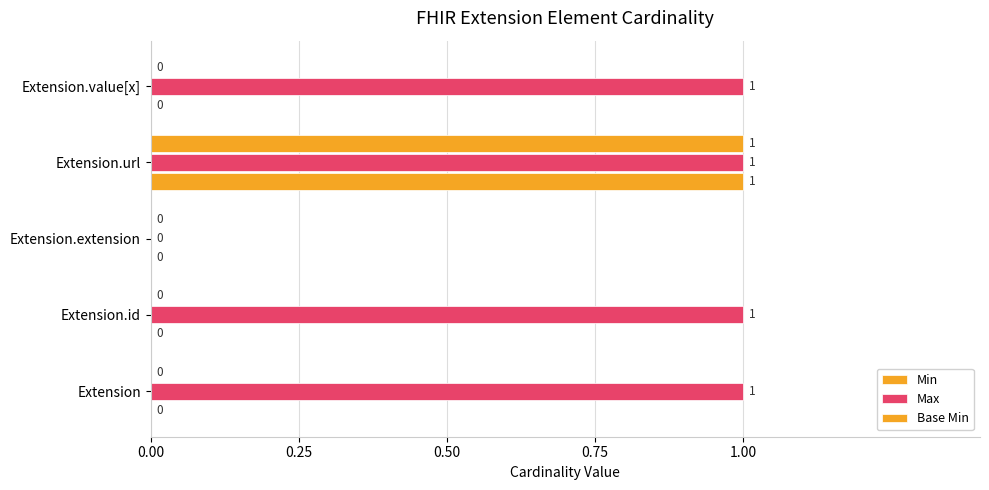

List the series in order of their peak value, lowest first.

Min, Max, Base Min